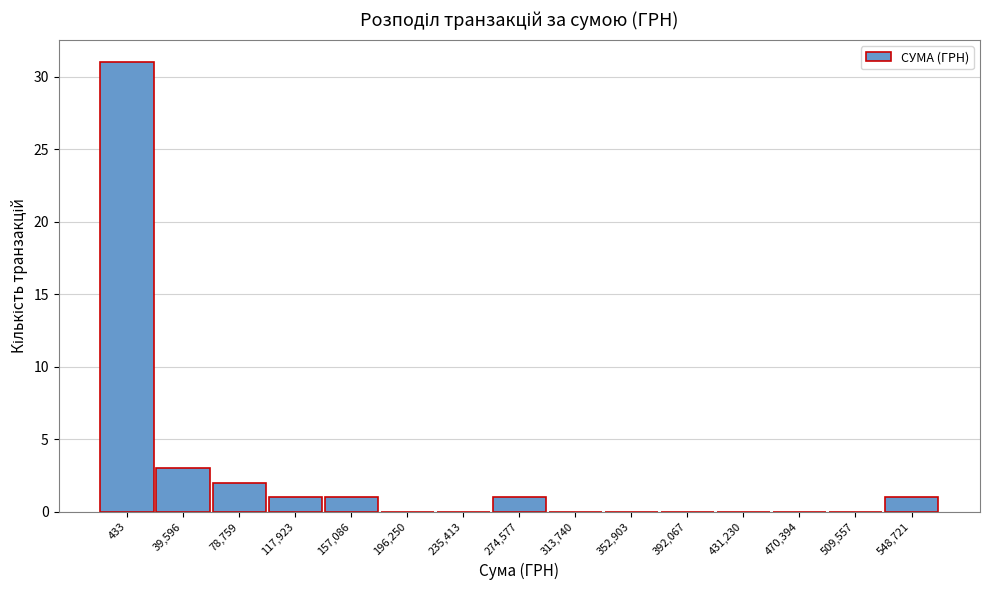

Reading right to left, extract all data points from this chart.

548,721=1	509,557=0	470,394=0	431,230=0	392,067=0	352,903=0	313,740=0	274,577=1	235,413=0	196,250=0	157,086=1	117,923=1	78,759=2	39,596=3	433=31